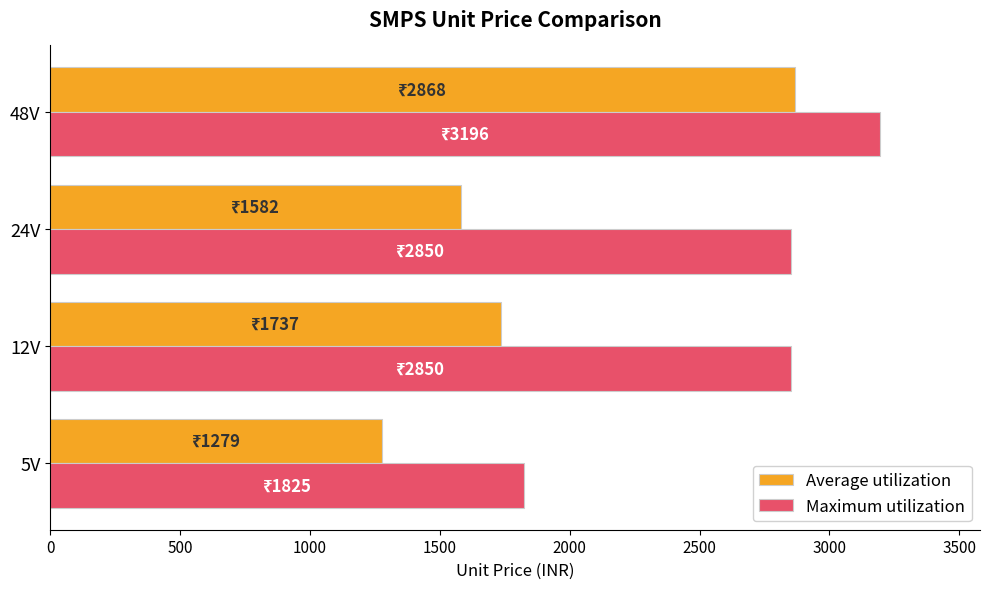

What is the average value of the Average utilization series?

1866.6